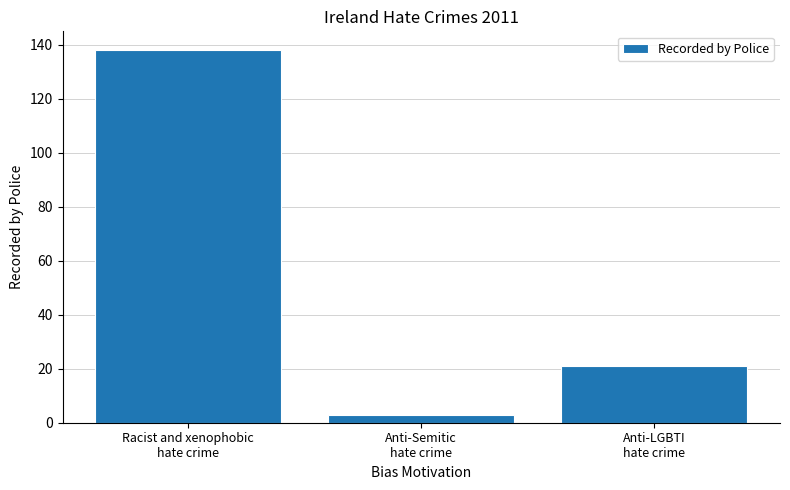

What is the maximum value shown in the chart?

138